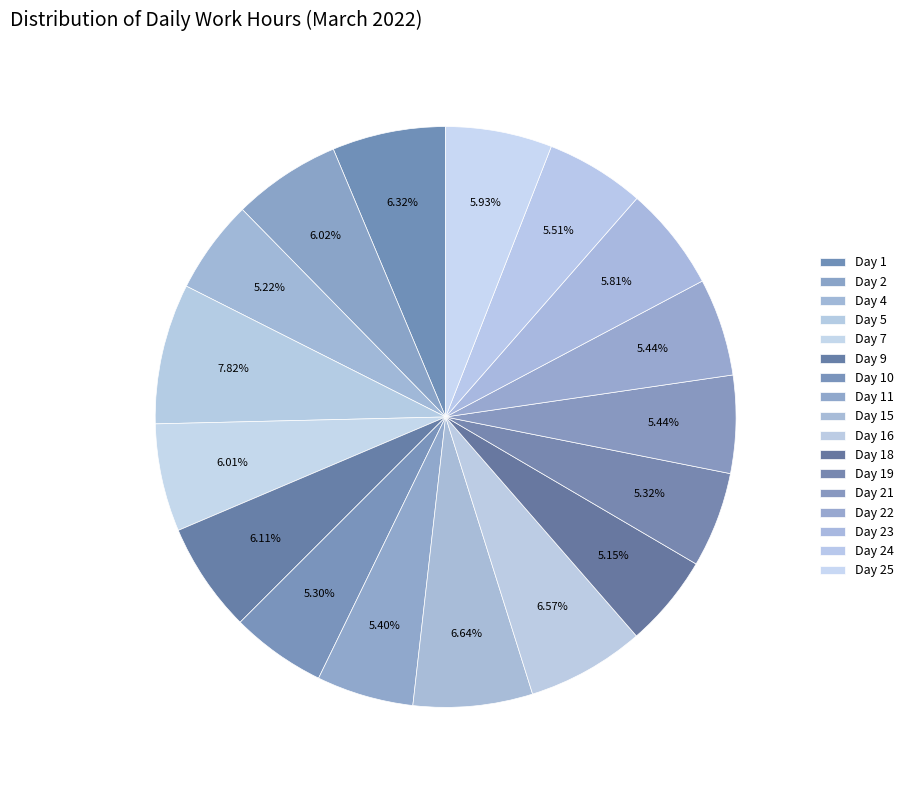

How many segments does this pie chart have?

17